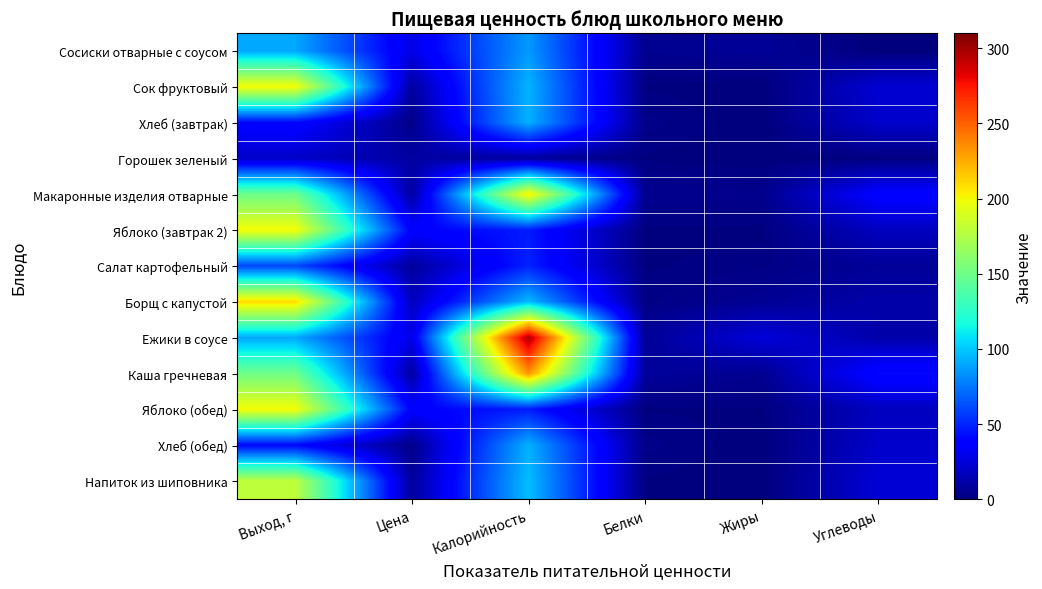

What is the total value across all series at Цена?

206.9